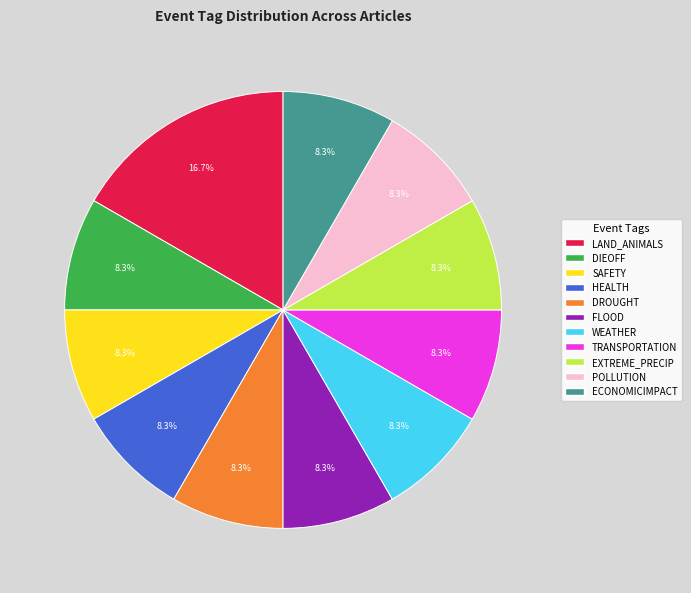

How many segments does this pie chart have?

11